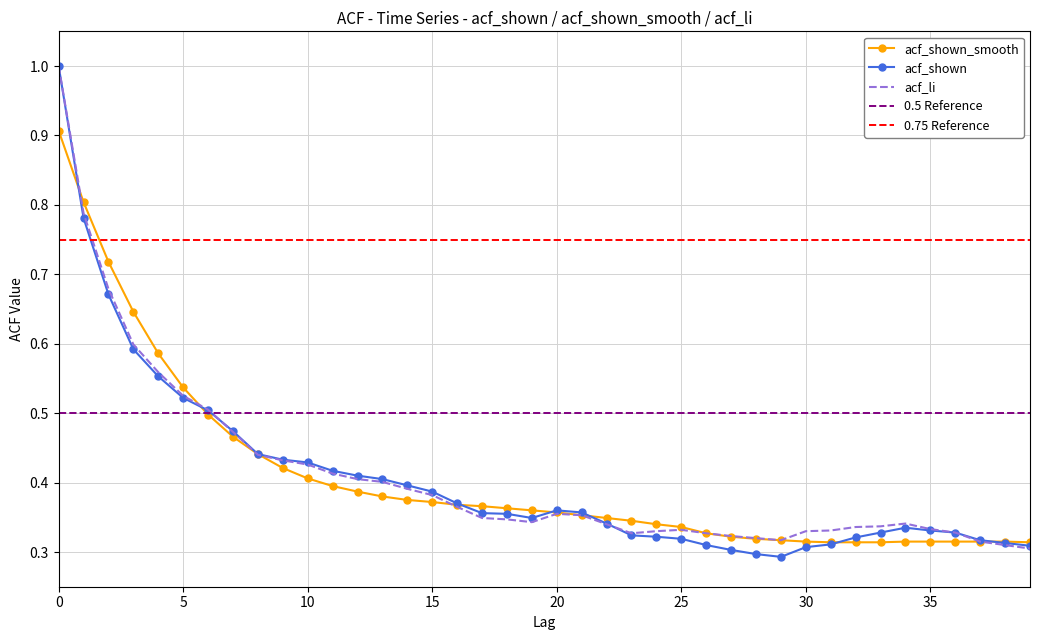

Where is the first local minimum for acf_li?

19